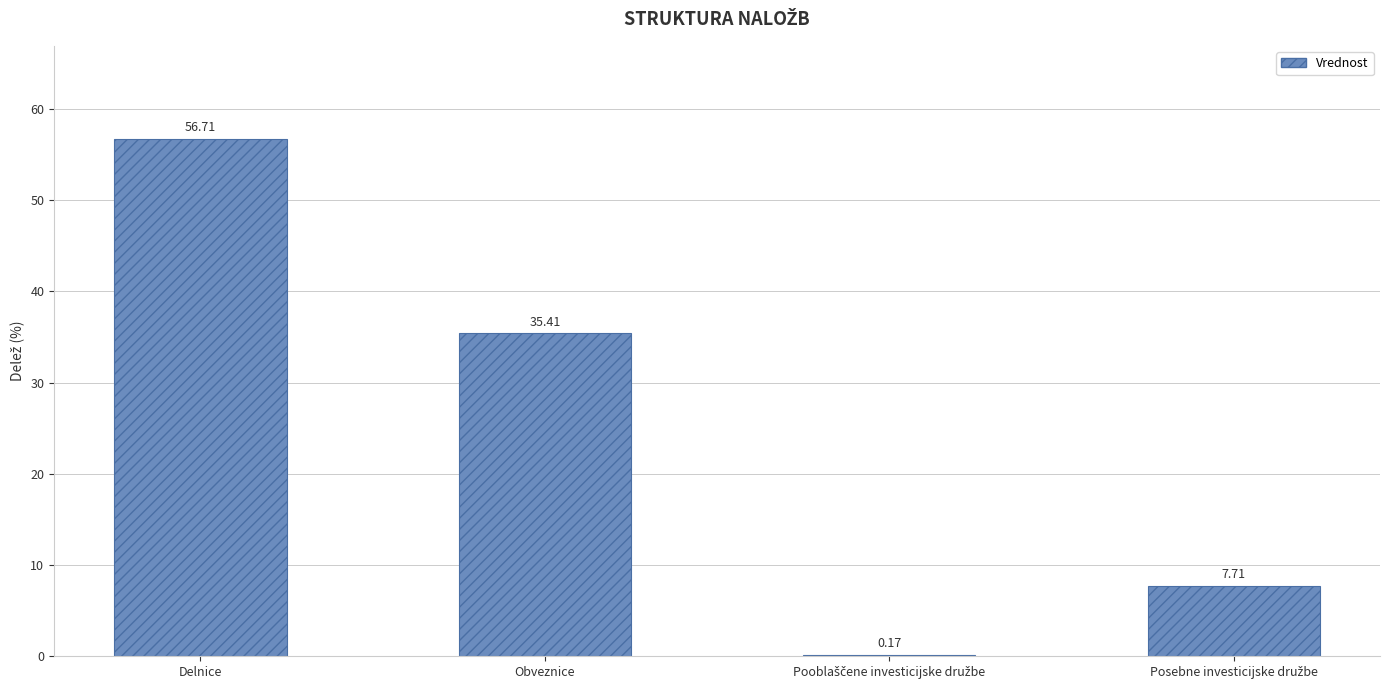

What is the difference between the values at Obveznice and Delnice?

21.3